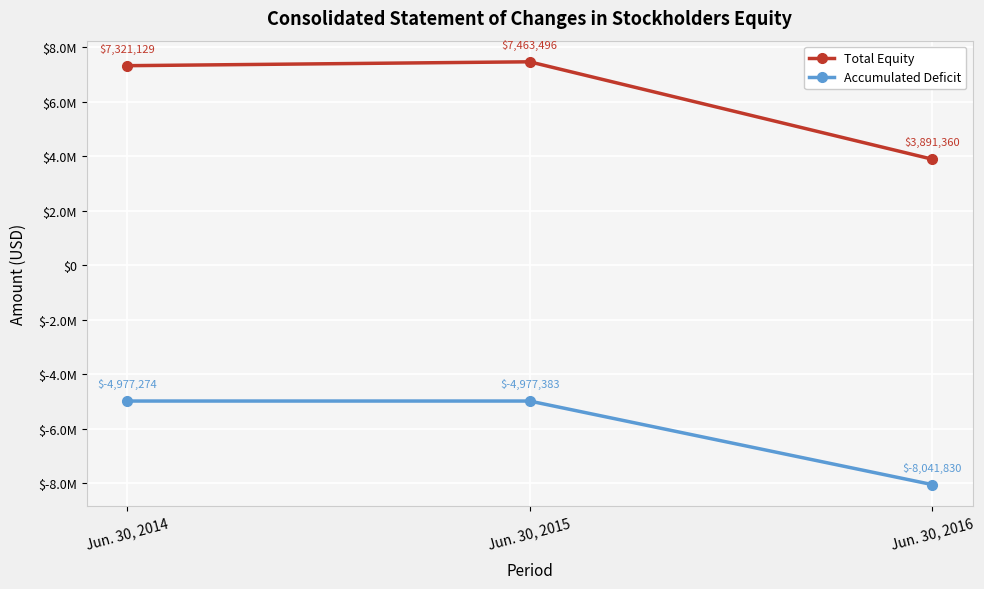

Rank the categories by Total Equity value from lowest to highest.

Jun. 30, 2016, Jun. 30, 2014, Jun. 30, 2015